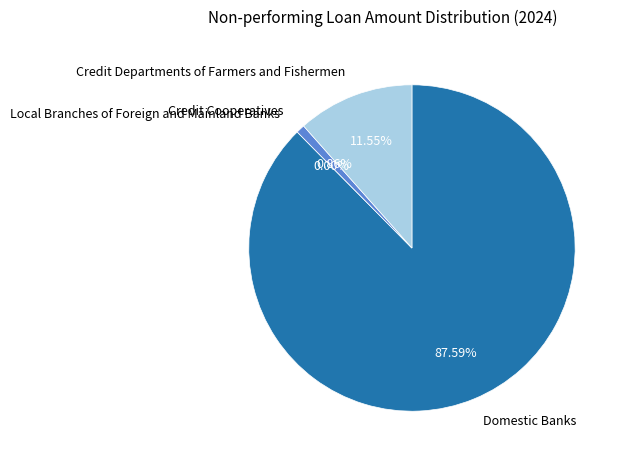

Between Credit Cooperatives and Local Branches of Foreign and Mainland Banks, which is larger?

Credit Cooperatives